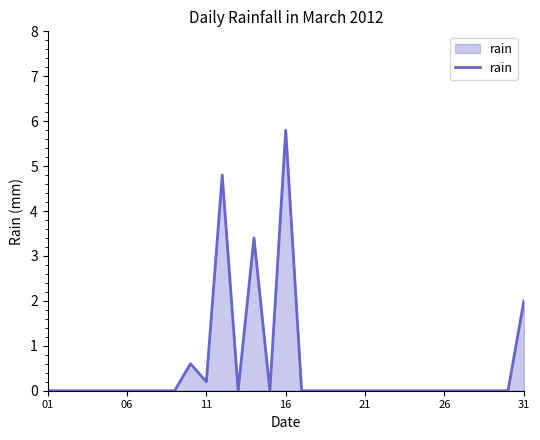

What is the greatest value displayed?

5.8